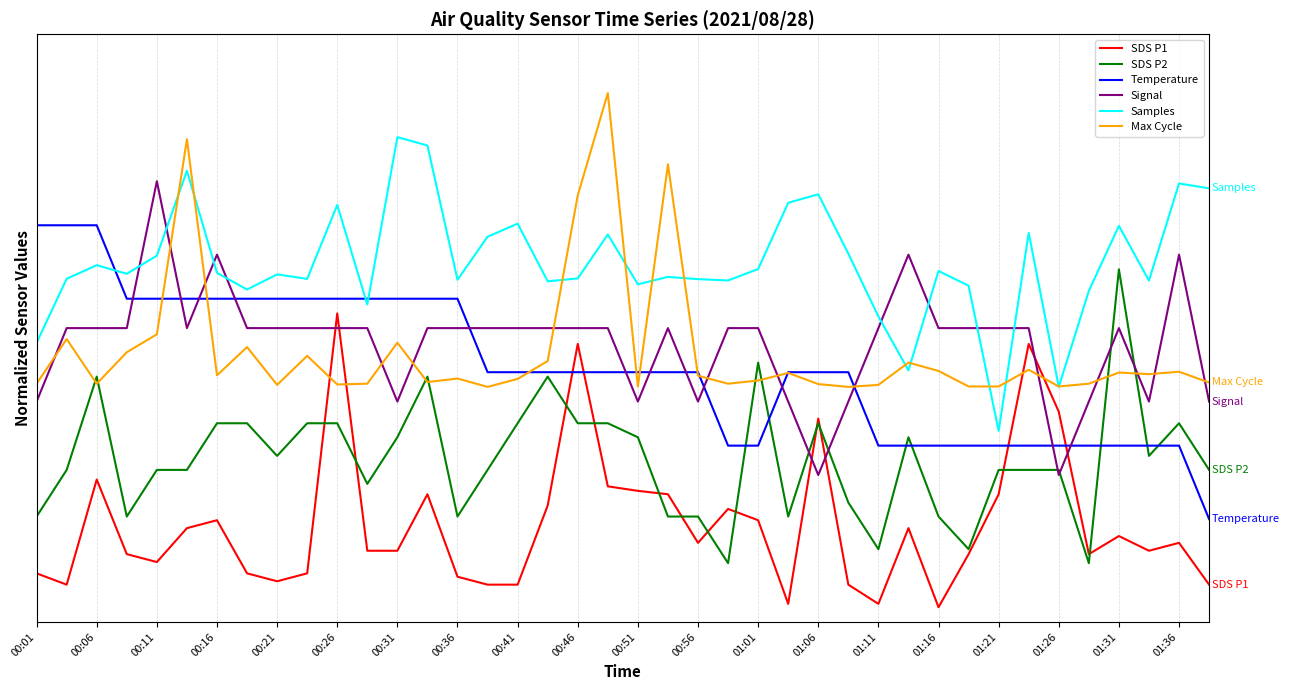

Between which two adjacent categories do Signal and Max Cycle first intersect?

00:01 and 00:06